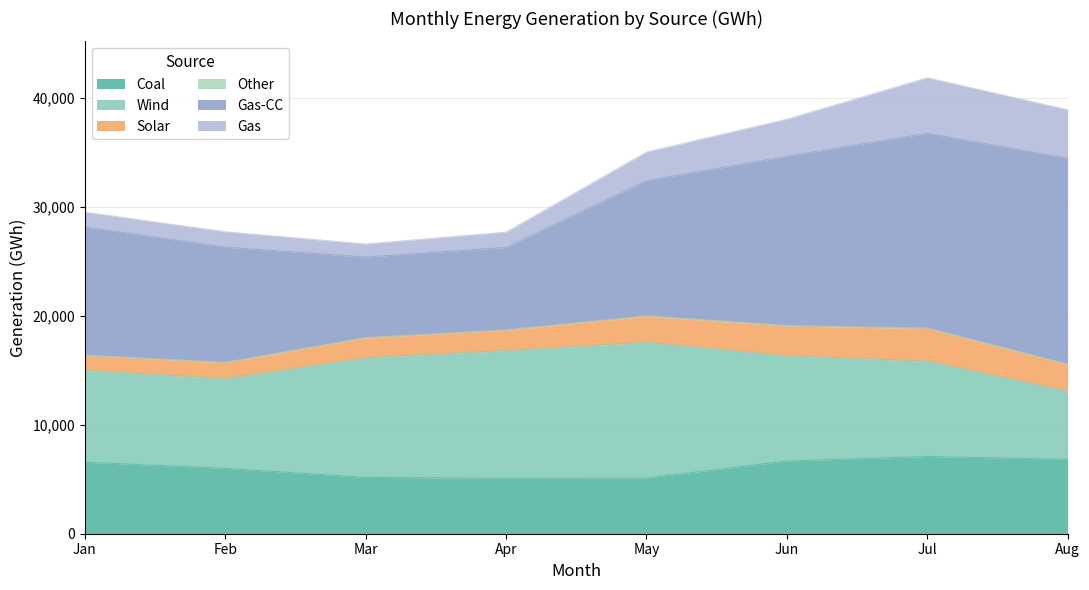

The Solar series shows 2066 at Jan. True or false?

False